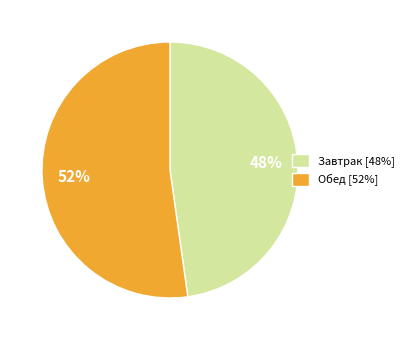

Which category has the biggest portion of the pie?

Обед [52%]